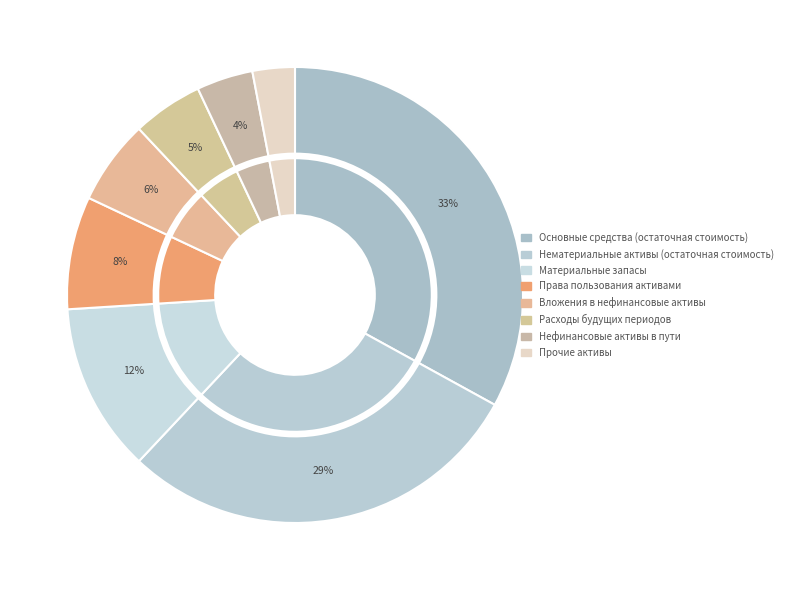

The Расходы будущих периодов slice represents 5% of the pie. True or false?

True